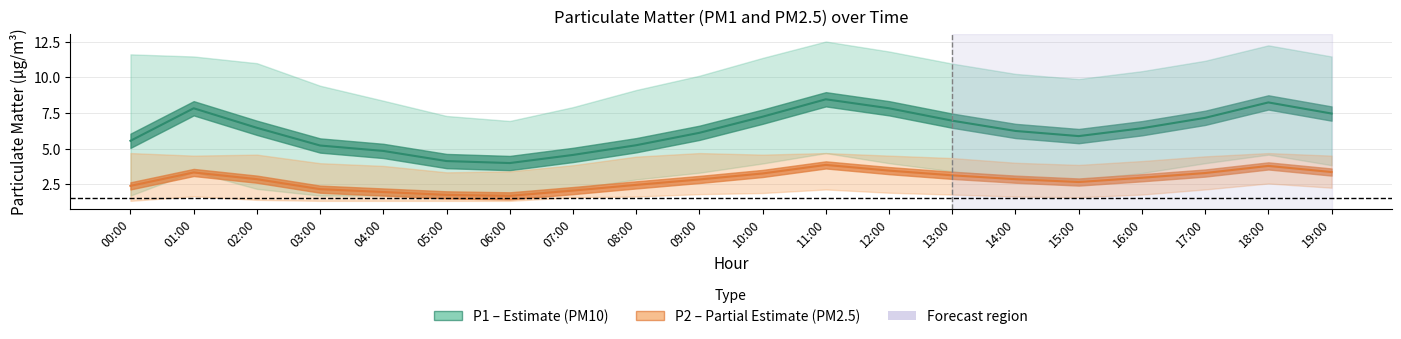

What is the sum of all P1 (PM10) values?

125.6